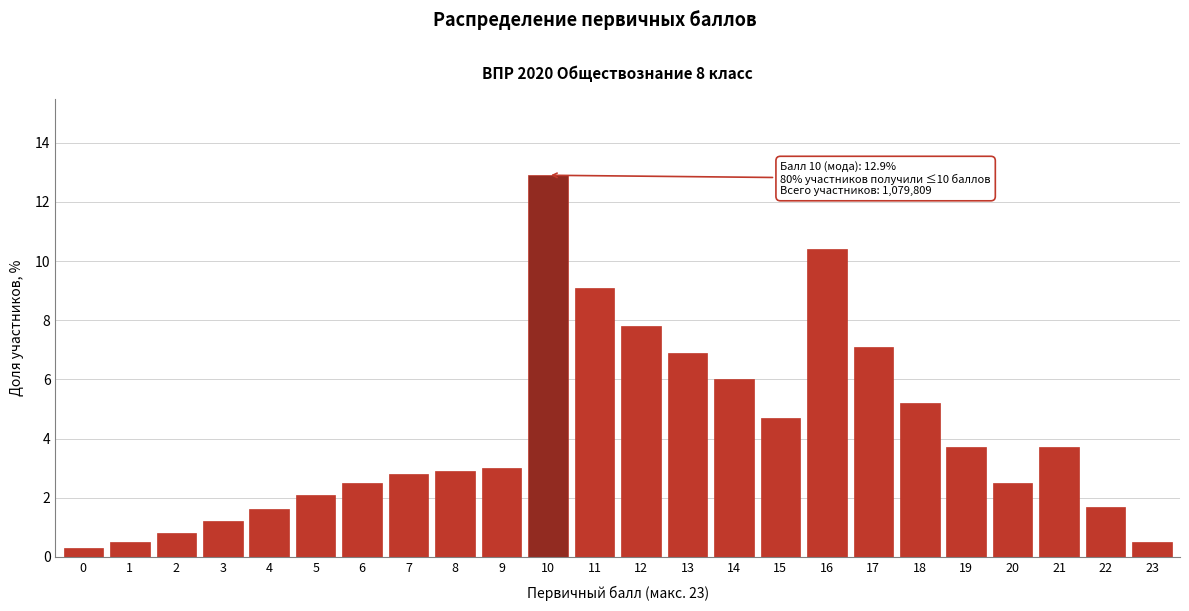

Reading left to right, list all the values displayed in this chart.

0=0.3	1=0.5	2=0.8	3=1.2	4=1.6	5=2.1	6=2.5	7=2.8	8=2.9	9=3.0	10=12.9	11=9.1	12=7.8	13=6.9	14=6.0	15=4.7	16=10.4	17=7.1	18=5.2	19=3.7	20=2.5	21=3.7	22=1.7	23=0.5